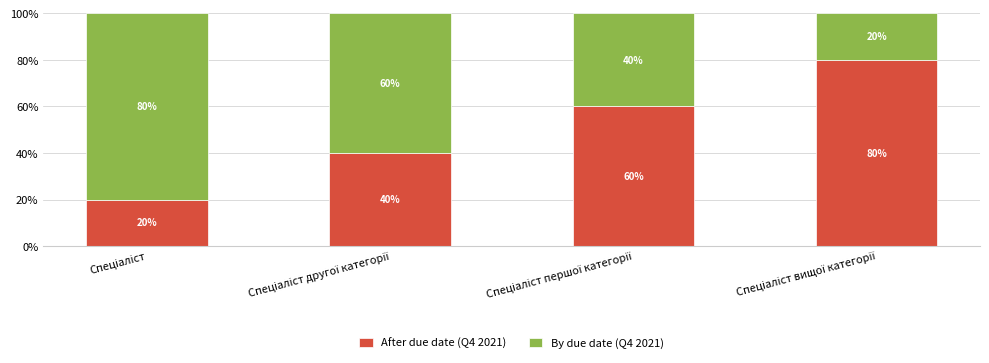

How many After due date (Q4 2021) values are between 40 and 80?

3